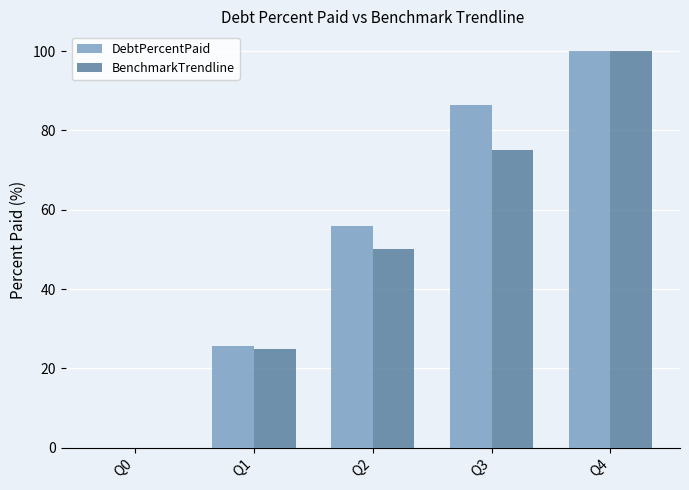

How many series are shown in this chart?

2